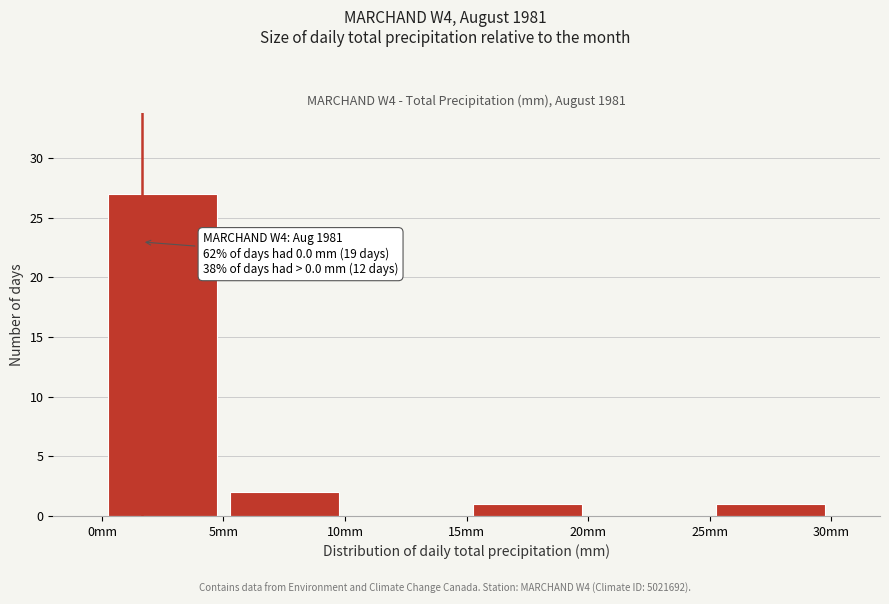

Over which range of the x-axis is the bar tallest?

0 to 5